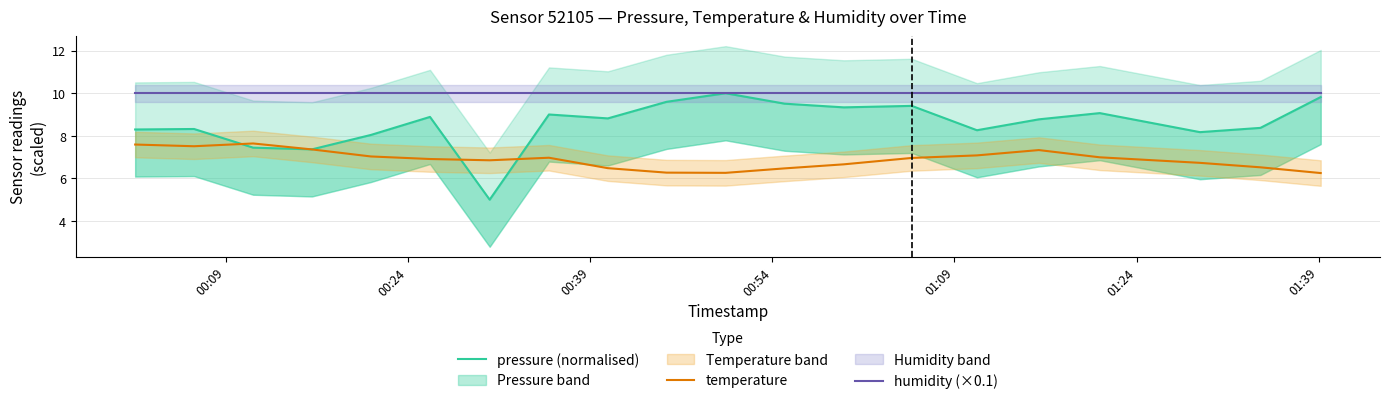

True or false: pressure (normalised) and humidity (×0.1) intersect in this chart.

False